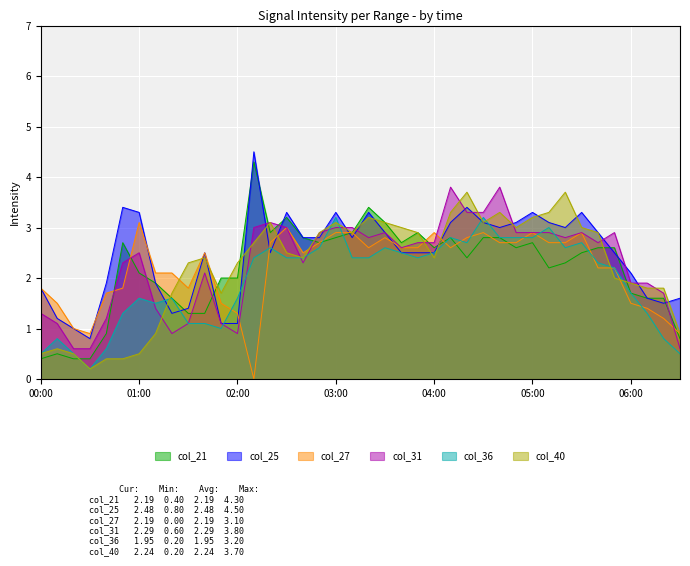

What is the spread (max minus min) of values at 04:40?

1.1